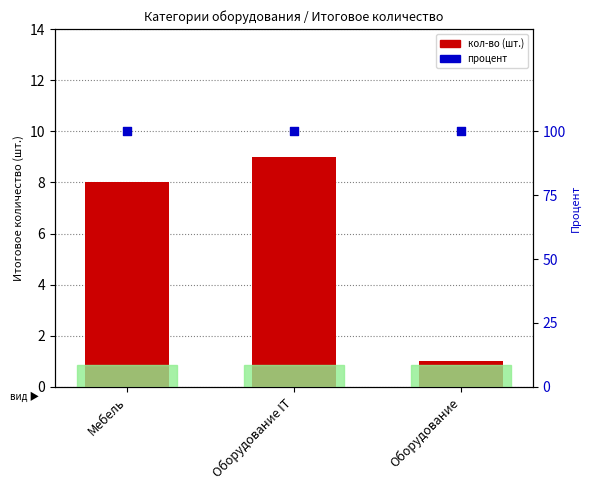

What is the total value across all series at Мебель?

108